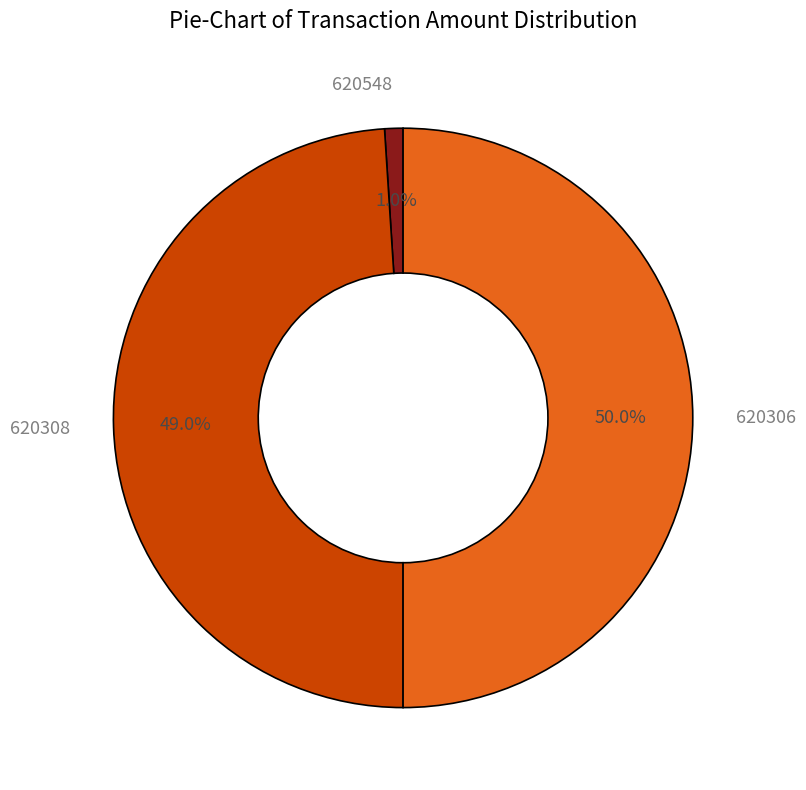

Combined, what portion of the pie is 620308 and 620548?

50.0%